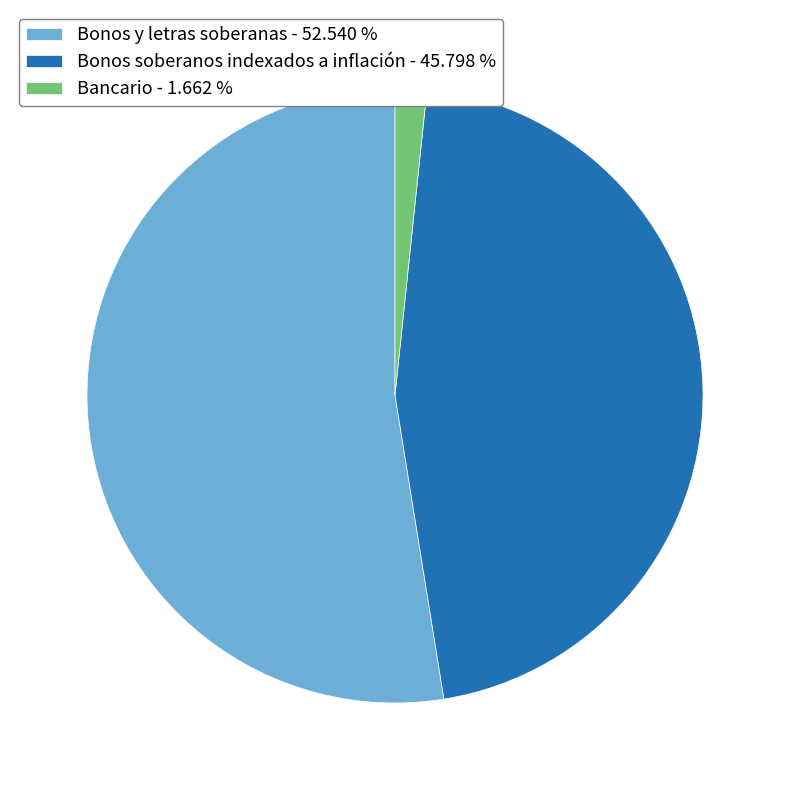

Is there any slice that represents more than half of the pie?

Yes